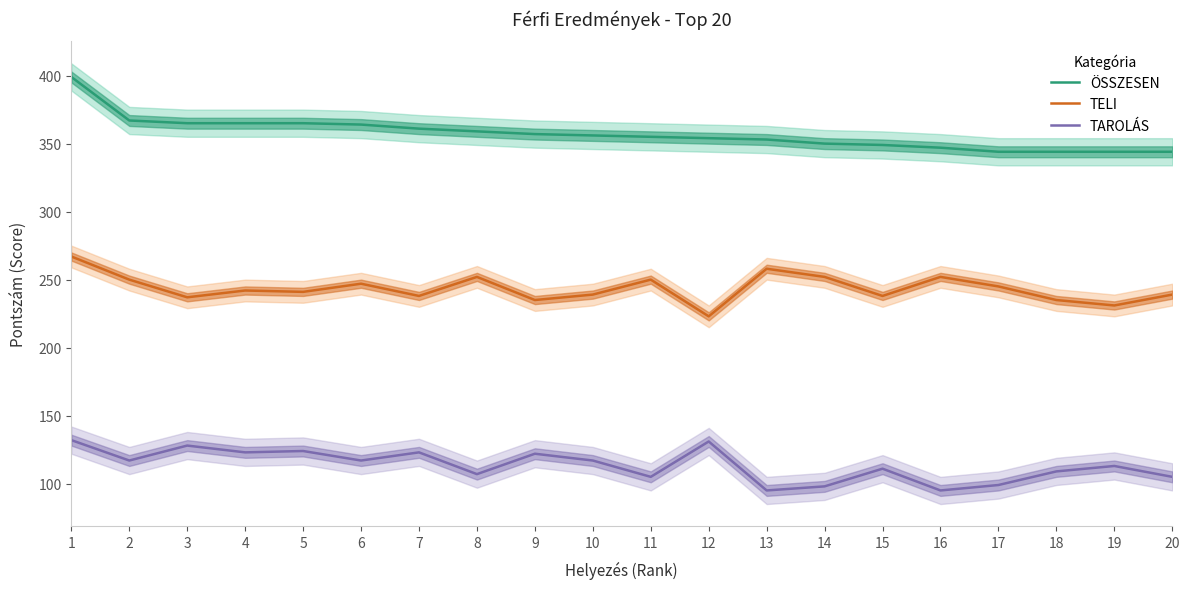

What is the difference between the second highest and second lowest values in the ÖSSZESEN series?

23